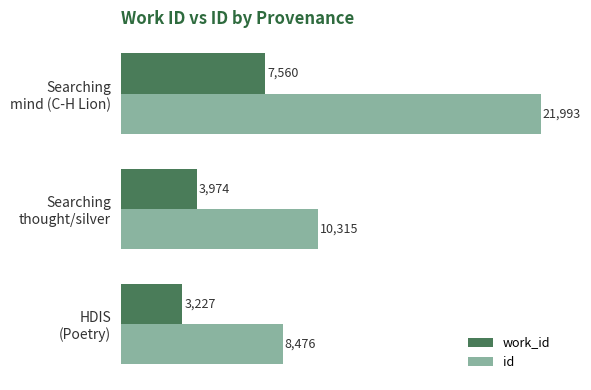

At which label does work_id reach its peak?

Searching
mind (C-H Lion)